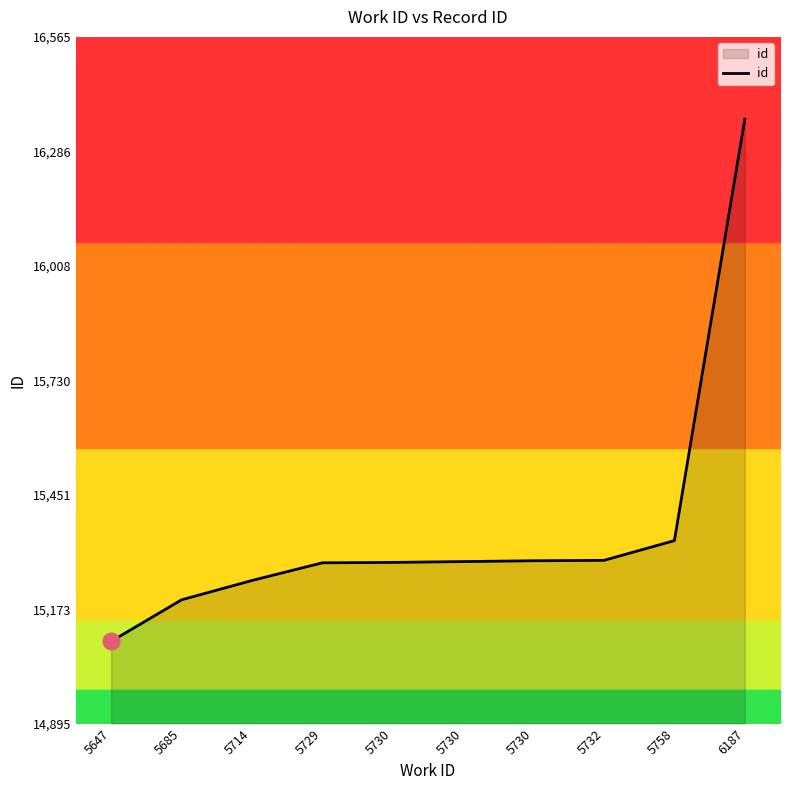

True or false: there are more than 0 points higher than both neighbors.

False